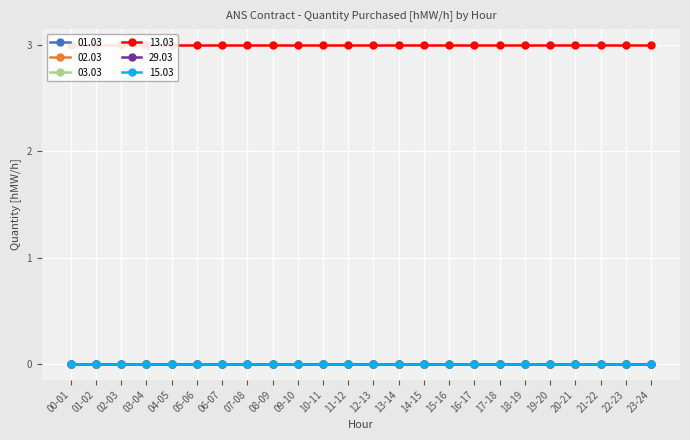

At which label does 13.03 reach its minimum?

00-01